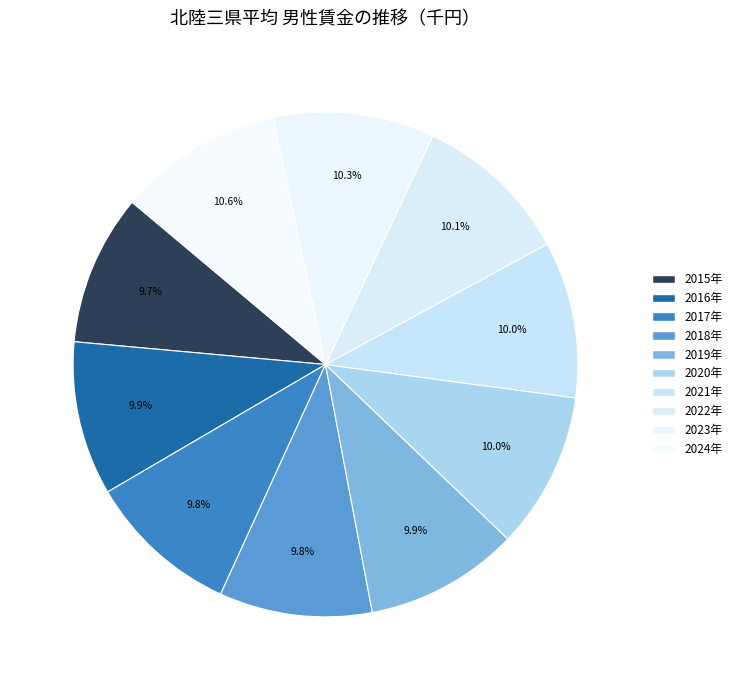

Is there a majority slice in this chart?

No